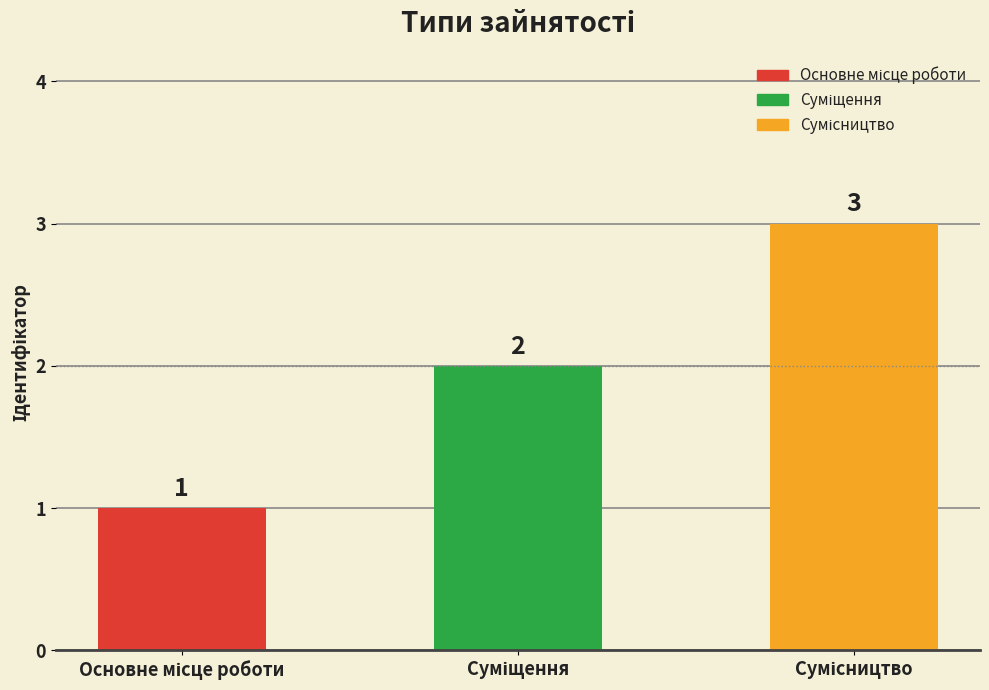

What is the sum of all values?

6